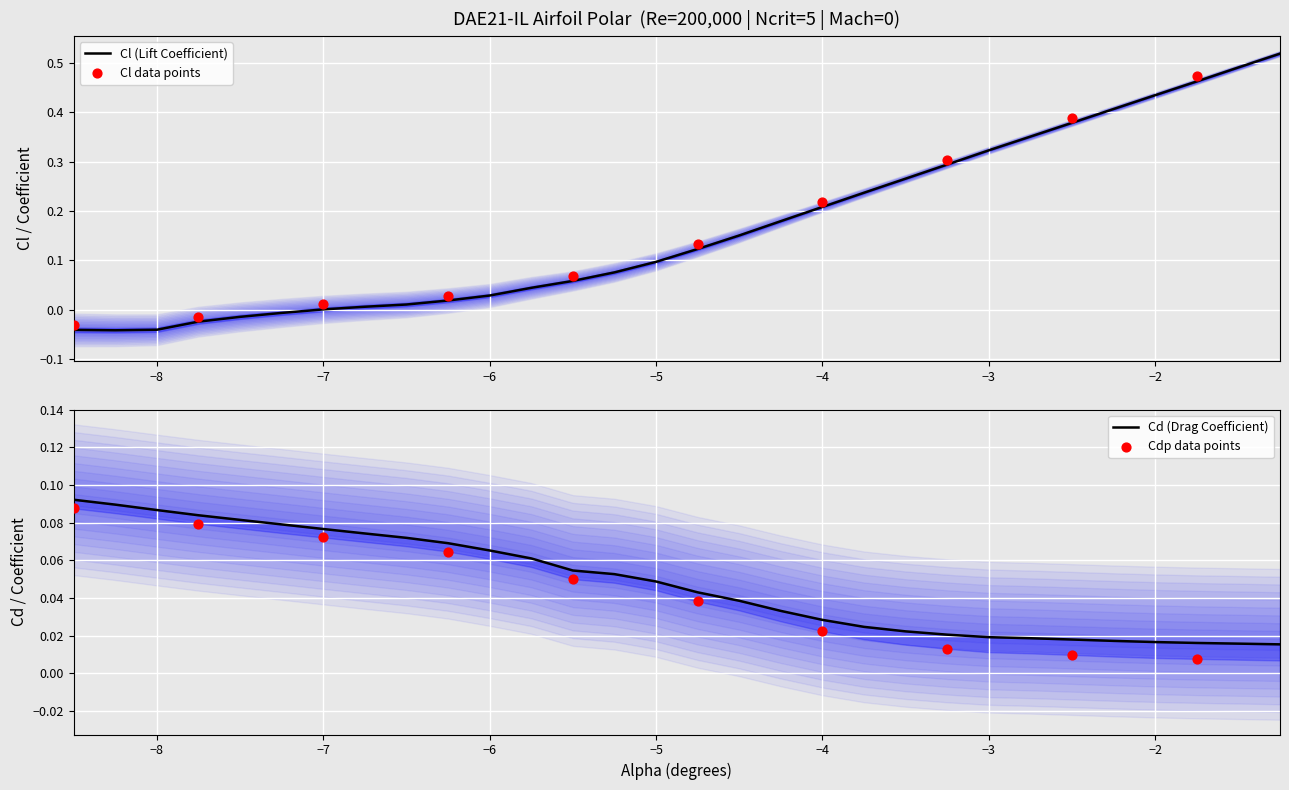

At which category is the sum across all series the highest?

-1.25